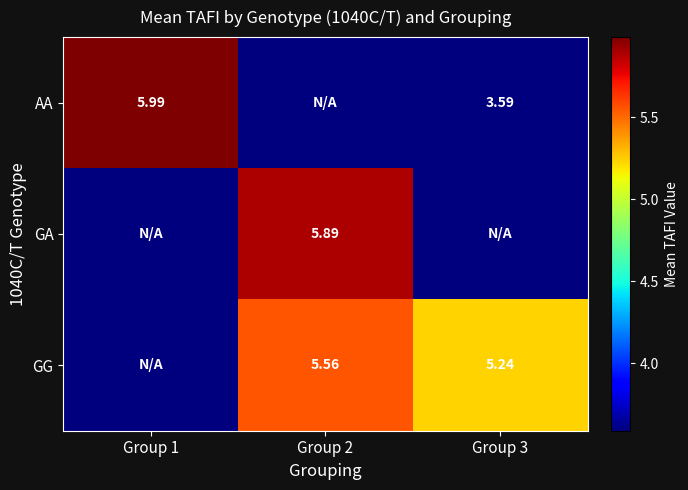

At which label does GA reach its peak?

Group 2